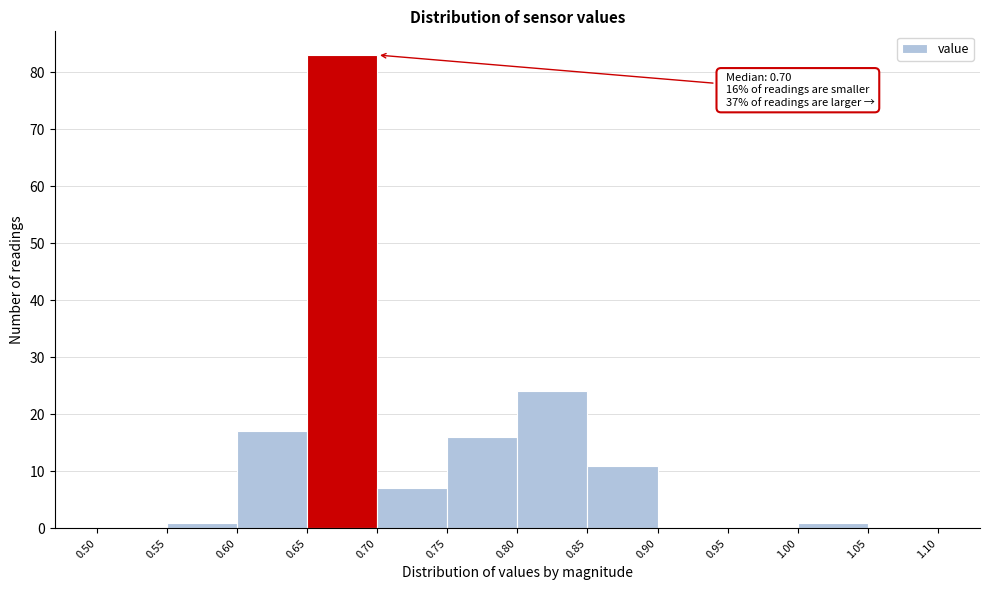

Which range on the x-axis has the tallest bar?

0.65 to 0.70